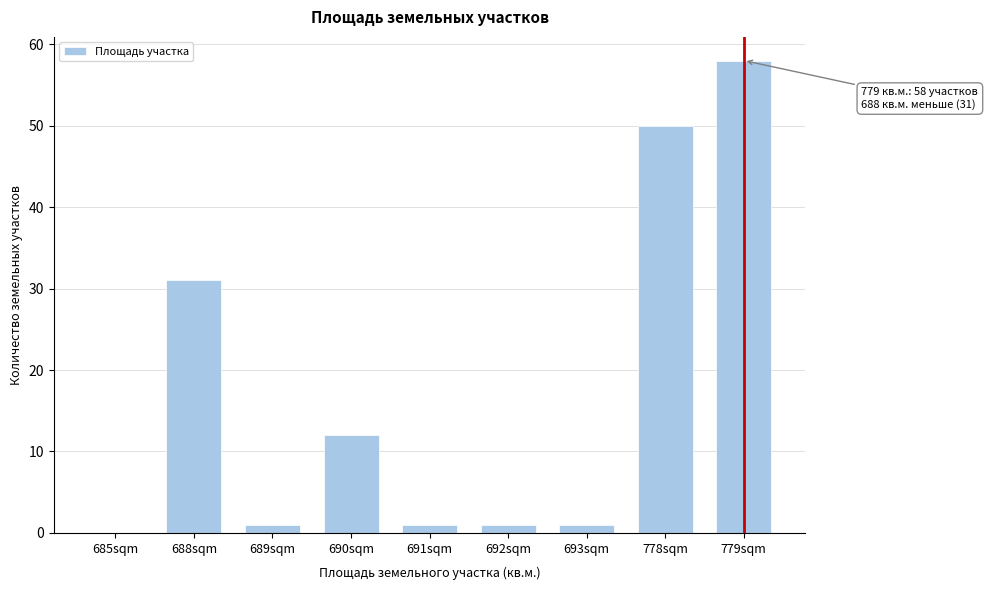

Reading left to right, extract all data points from this chart.

685sqm=0	688sqm=31	689sqm=1	690sqm=12	691sqm=1	692sqm=1	693sqm=1	778sqm=50	779sqm=58